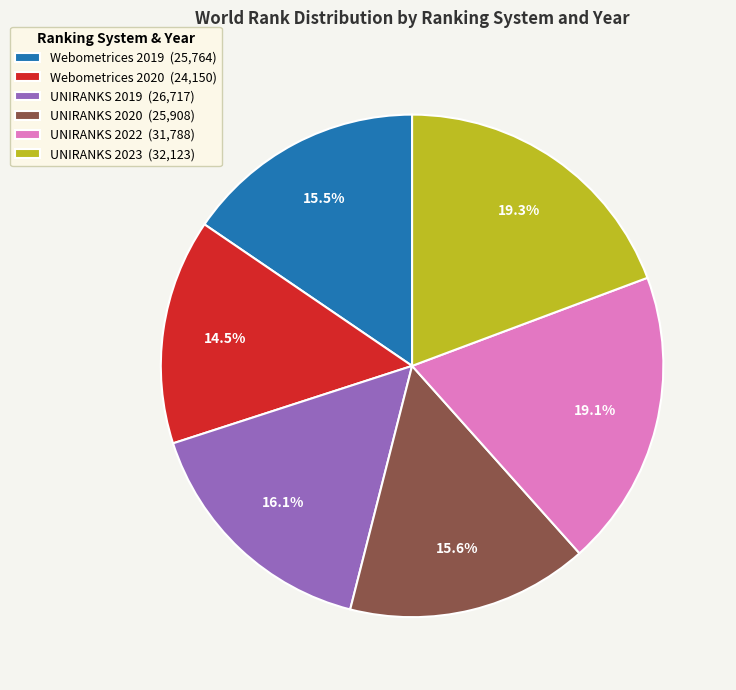

How many slices are in this pie chart?

6